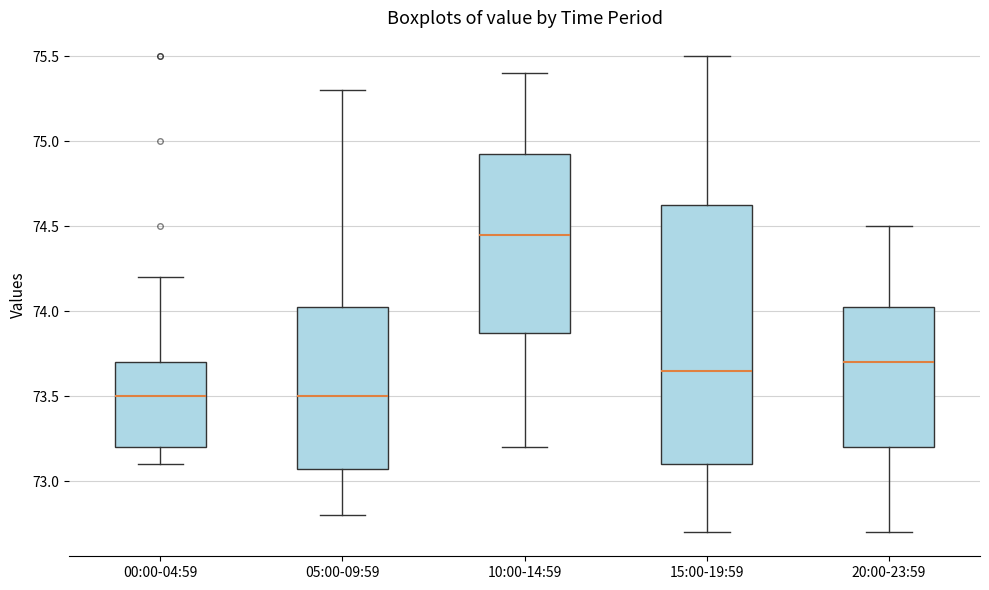

Reading left to right, read every box against the y-axis: the position of its median line, the range the box covers, and the ends of its whiskers. The values are not printed on the chart, so give them approximately, as read against the axis.

00:00-04:59: median 73.50, box 73.20 to 73.70, whiskers 73.10 to 74.20
05:00-09:59: median 73.50, box 73.10 to 74.05, whiskers 72.80 to 75.30
10:00-14:59: median 74.45, box 73.90 to 74.95, whiskers 73.20 to 75.40
15:00-19:59: median 73.65, box 73.10 to 74.65, whiskers 72.70 to 75.50
20:00-23:59: median 73.70, box 73.20 to 74.05, whiskers 72.70 to 74.50